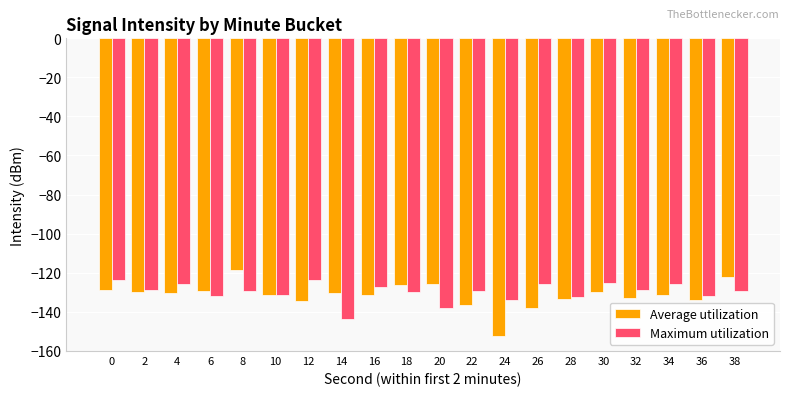

The value of Average utilization at 8 is -118.5. True or false?

True